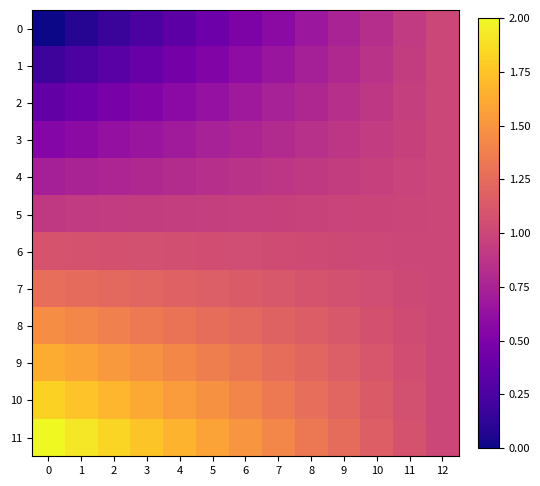

Reading right to left, what are all the values shown in this chart?

0: 12=1.0	11=0.9	10=0.8	9=0.8	8=0.7	7=0.6	6=0.5	5=0.4	4=0.3	3=0.2	2=0.2	1=0.1	0=0.0
1: 12=1.0	11=0.9	10=0.9	9=0.8	8=0.7	7=0.7	6=0.6	5=0.5	4=0.5	3=0.4	2=0.3	1=0.2	0=0.2
2: 12=1.0	11=0.9	10=0.9	9=0.8	8=0.8	7=0.7	6=0.7	5=0.6	4=0.6	3=0.5	2=0.5	1=0.4	0=0.4
3: 12=1.0	11=1.0	10=0.9	9=0.9	8=0.8	7=0.8	6=0.8	5=0.7	4=0.7	3=0.7	2=0.6	1=0.6	0=0.5
4: 12=1.0	11=1.0	10=1.0	9=0.9	8=0.9	7=0.9	6=0.9	5=0.8	4=0.8	3=0.8	2=0.8	1=0.8	0=0.7
5: 12=1.0	11=1.0	10=1.0	9=1.0	8=1.0	7=1.0	6=1.0	5=0.9	4=0.9	3=0.9	2=0.9	1=0.9	0=0.9
6: 12=1.0	11=1.0	10=1.0	9=1.0	8=1.0	7=1.0	6=1.0	5=1.1	4=1.1	3=1.1	2=1.1	1=1.1	0=1.1
7: 12=1.0	11=1.0	10=1.0	9=1.1	8=1.1	7=1.1	6=1.1	5=1.2	4=1.2	3=1.2	2=1.2	1=1.2	0=1.3
8: 12=1.0	11=1.0	10=1.1	9=1.1	8=1.2	7=1.2	6=1.2	5=1.3	4=1.3	3=1.3	2=1.4	1=1.4	0=1.5
9: 12=1.0	11=1.1	10=1.1	9=1.2	8=1.2	7=1.3	6=1.3	5=1.4	4=1.4	3=1.5	2=1.5	1=1.6	0=1.6
10: 12=1.0	11=1.1	10=1.1	9=1.2	8=1.3	7=1.3	6=1.4	5=1.5	4=1.5	3=1.6	2=1.7	1=1.7	0=1.8
11: 12=1.0	11=1.1	10=1.2	9=1.2	8=1.3	7=1.4	6=1.5	5=1.6	4=1.7	3=1.8	2=1.8	1=1.9	0=2.0